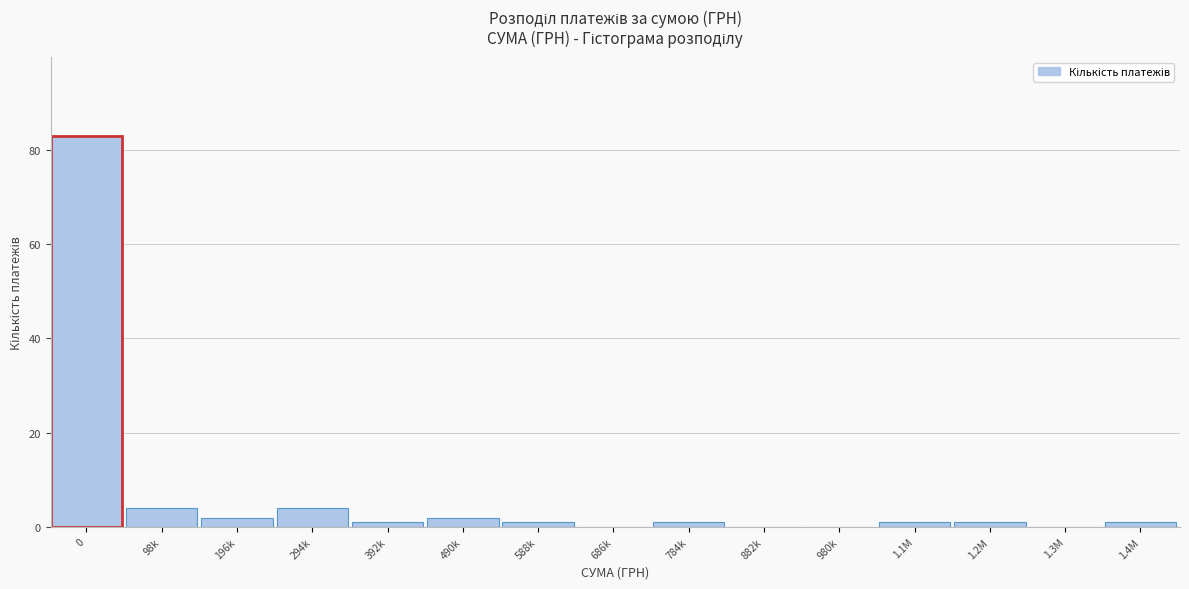

Reading left to right, list all the values displayed in this chart.

0=83	98k=4	196k=2	294k=4	392k=1	490k=2	588k=1	686k=0	784k=1	882k=0	980k=0	1.1M=1	1.2M=1	1.3M=0	1.4M=1